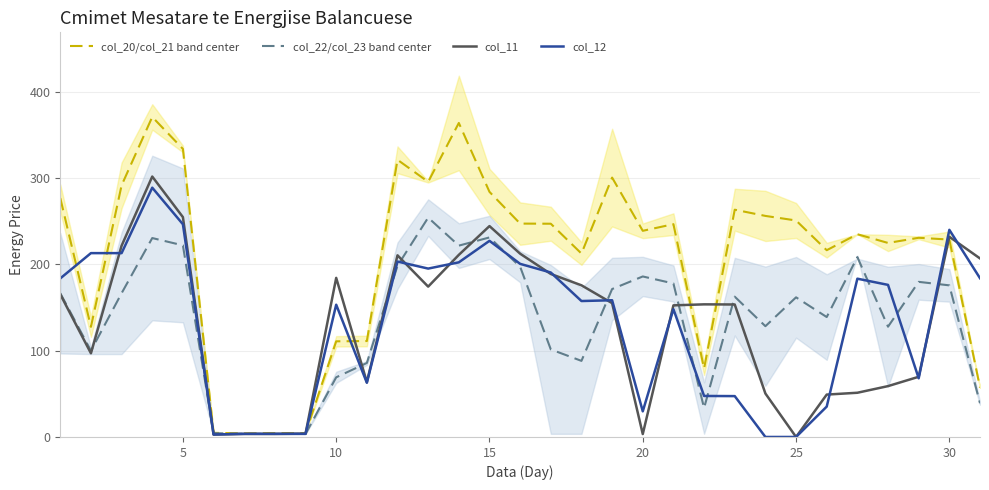

The col_11 series shows 231.9 at 30. True or false?

True